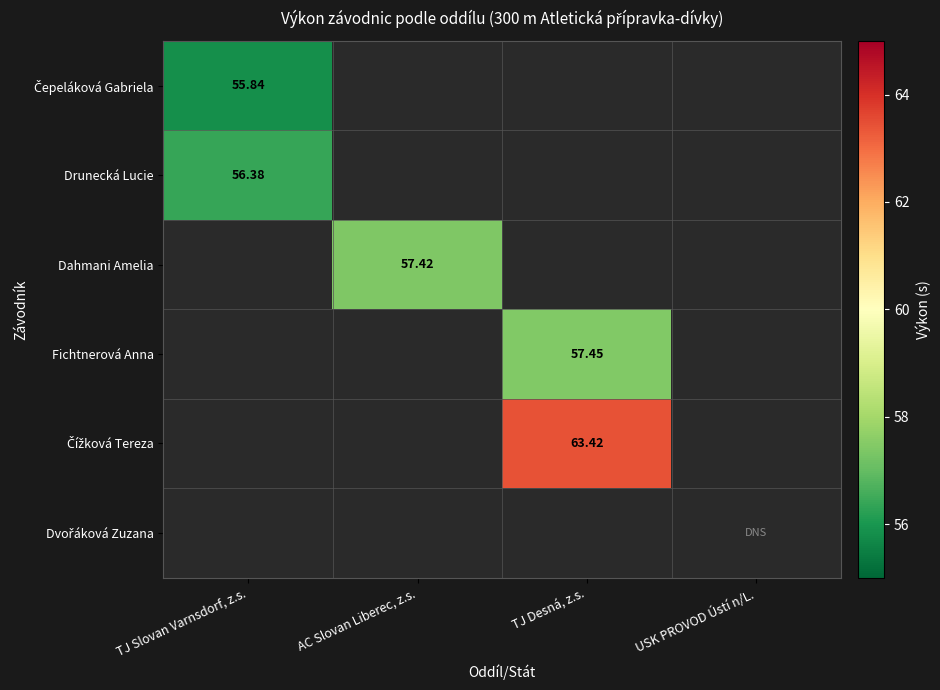

Which label corresponds to the smallest value in the chart?

AC Slovan Liberec, z.s.